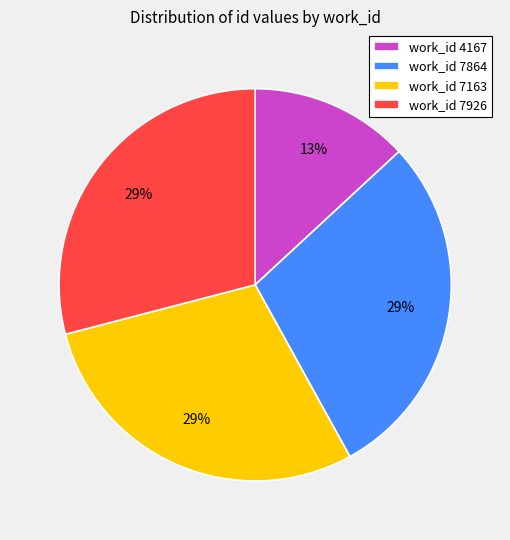

Which category has the smallest portion of the pie?

work_id 4167